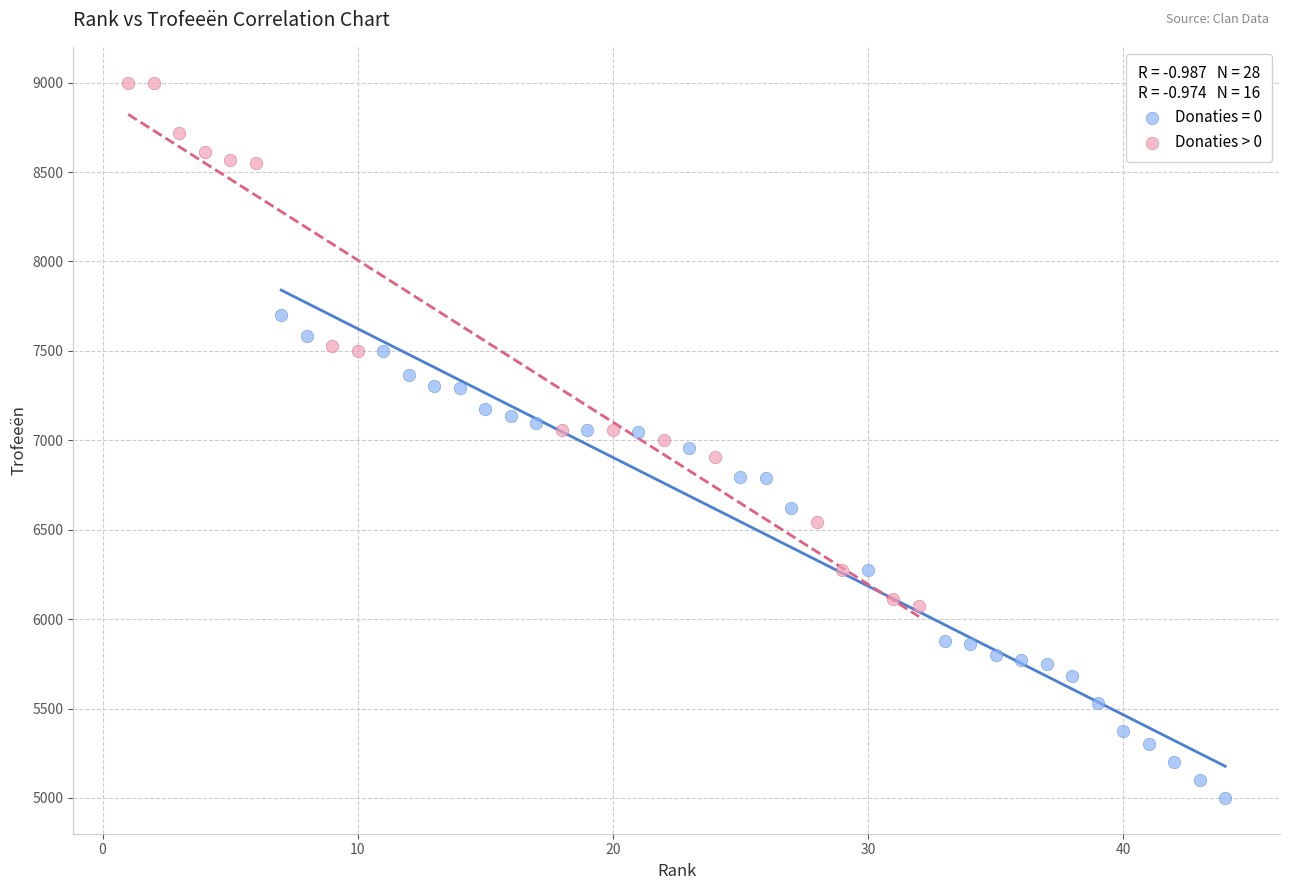

Which series has the widest spread of Y values?

Donaties > 0